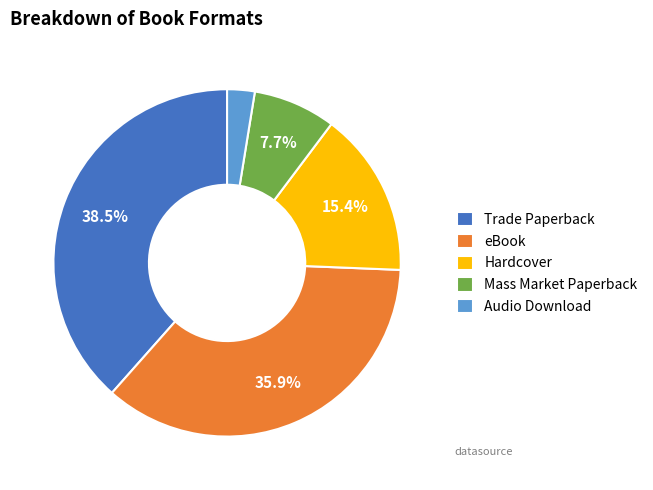

Rank the categories by value from lowest to highest.

Audio Download, Mass Market Paperback, Hardcover, eBook, Trade Paperback